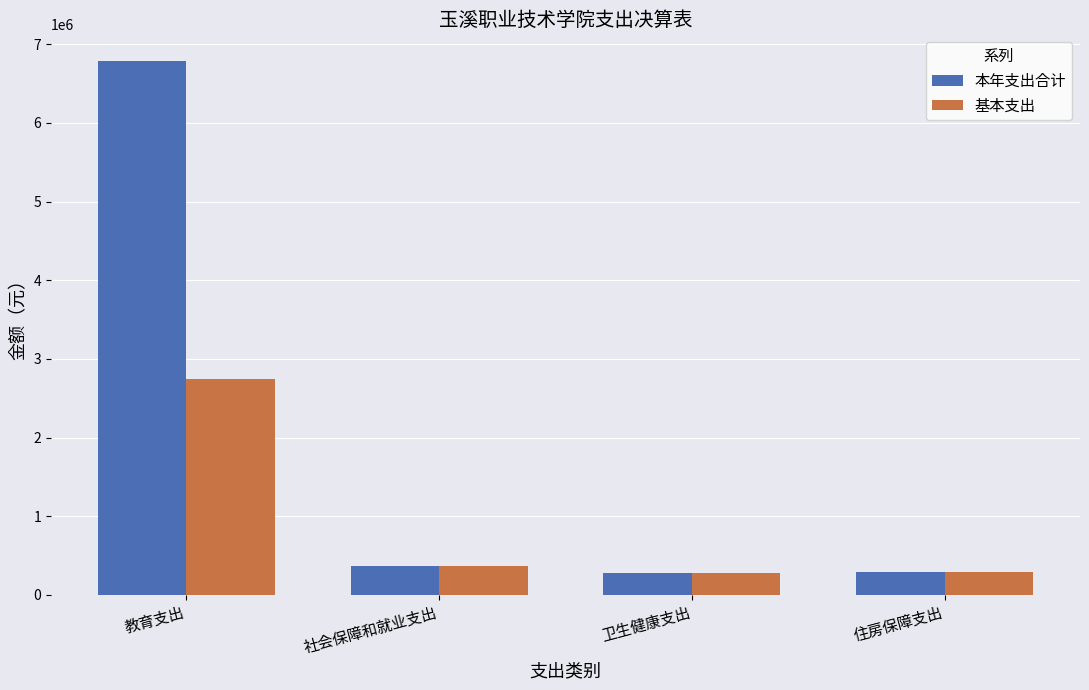

Is it true that 基本支出 equals 1631738.8 at 教育支出?

False